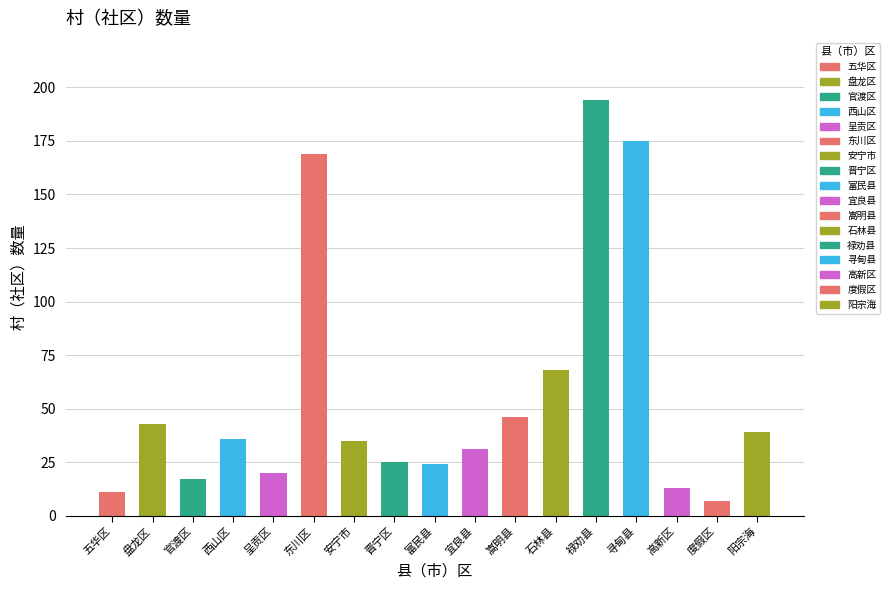

The chart shows a value of 36 at 西山区. True or false?

True